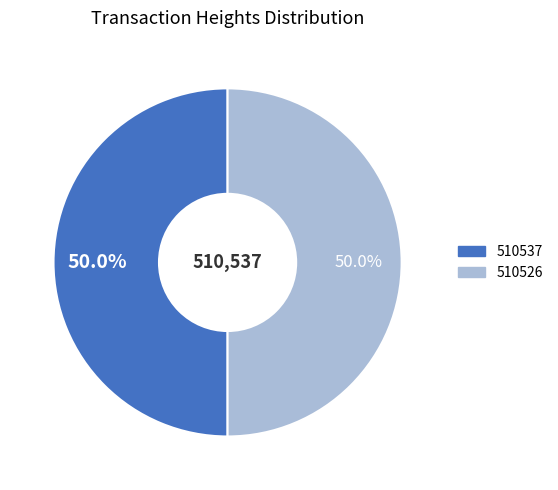

Approximately how many times larger is the value at 510537 compared to 510526?

1.0